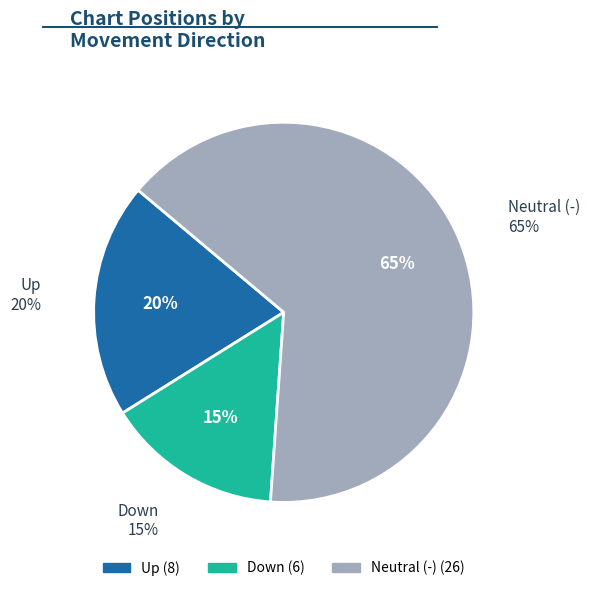

How many slices are in this pie chart?

3